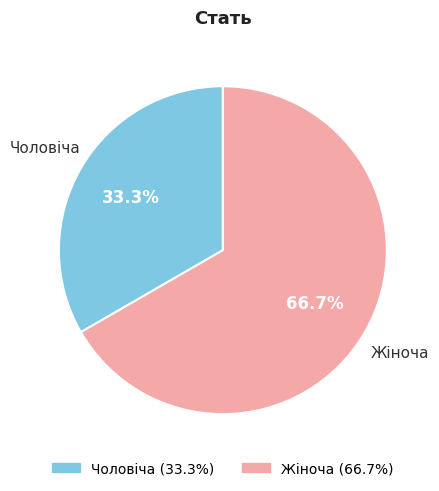

Rank the categories by value from highest to lowest.

Жіноча, Чоловіча